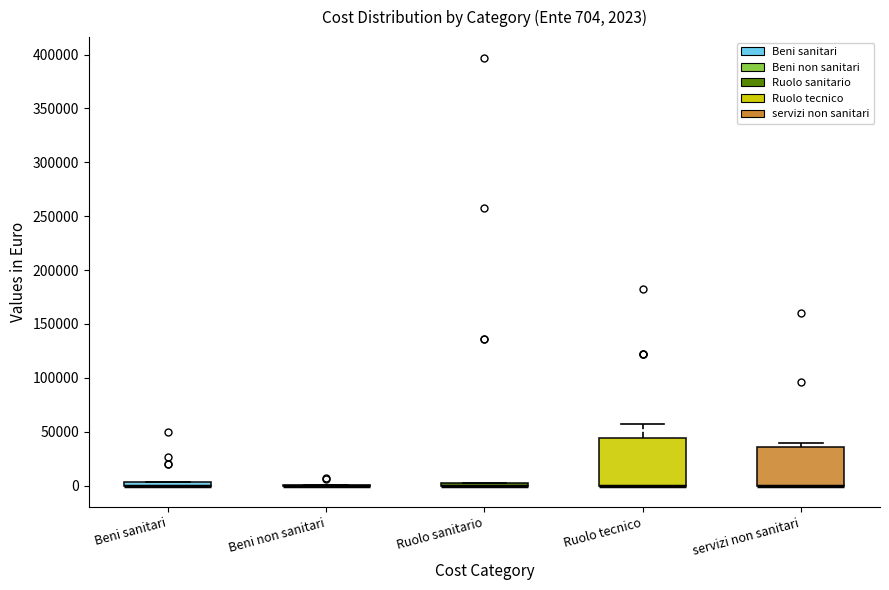

Which box is the tallest, from its lower edge to its upper edge?

Ruolo tecnico